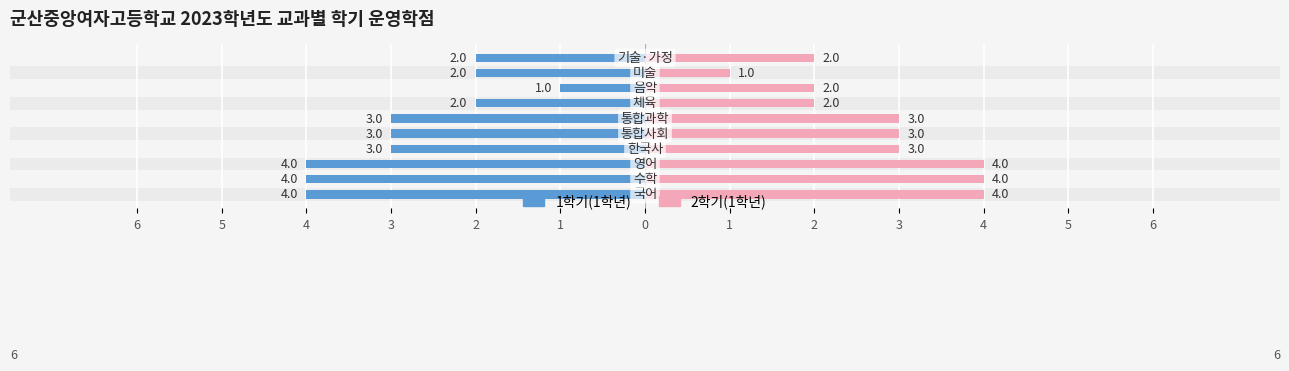

How many bars are there in each group?

2